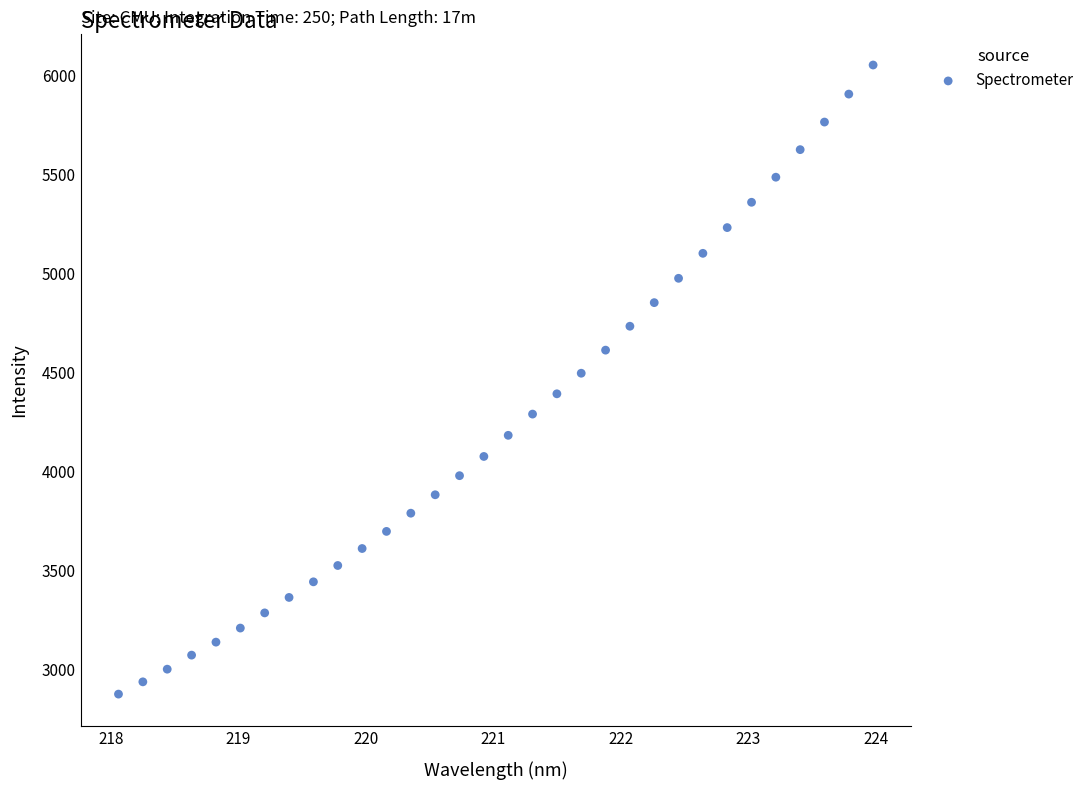

What is the range of X values (max minus min)?

5.9